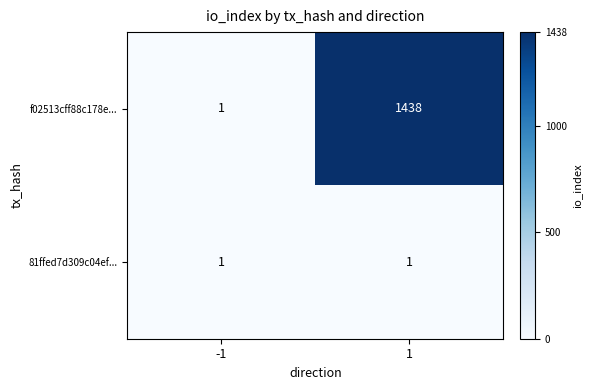

What is the difference between the f02513cff88c178e... values at 1 and -1?

1437